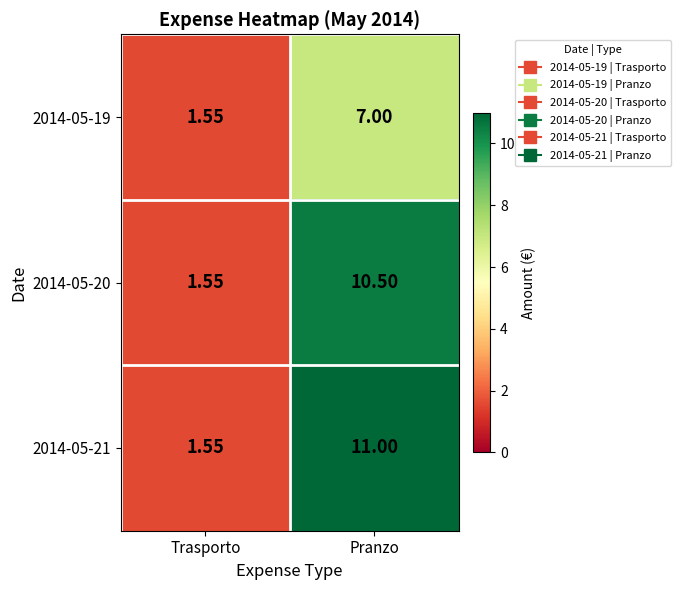

At which category is the sum across all series the highest?

Pranzo